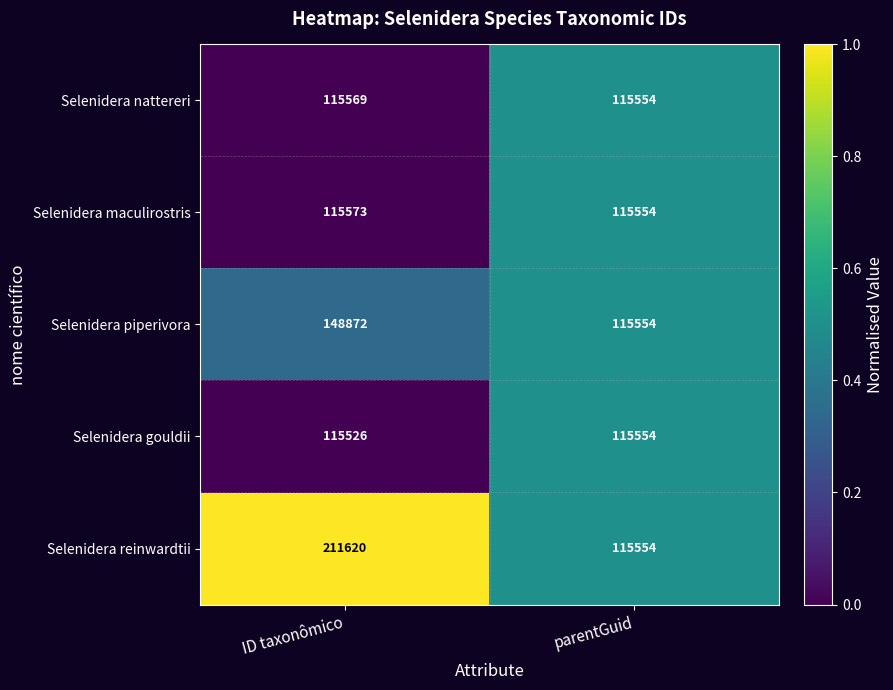

How many series are shown in this chart?

5